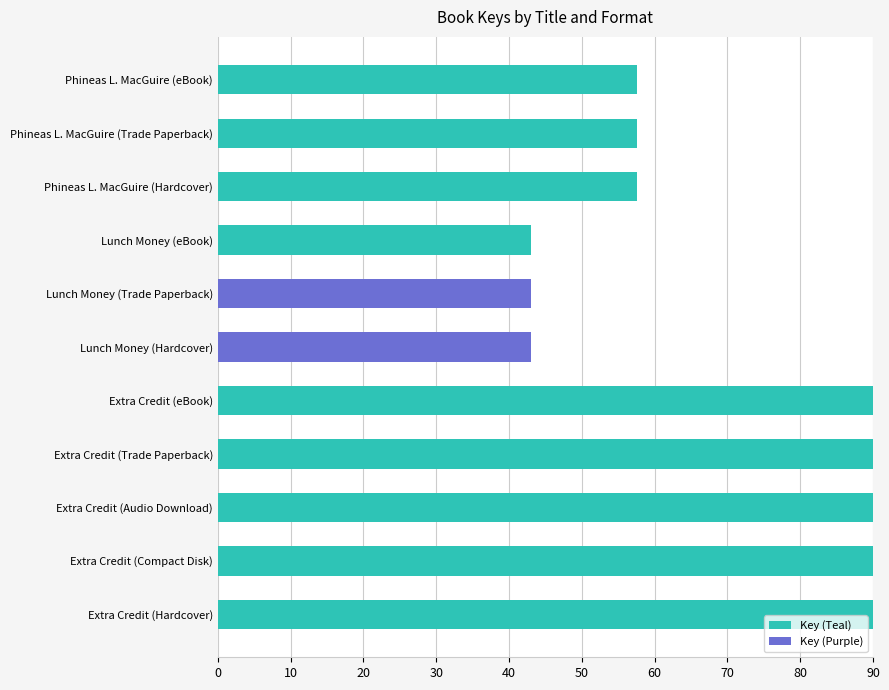

The value at Phineas L. MacGuire (Trade Paperback) is 57.5. True or false?

True